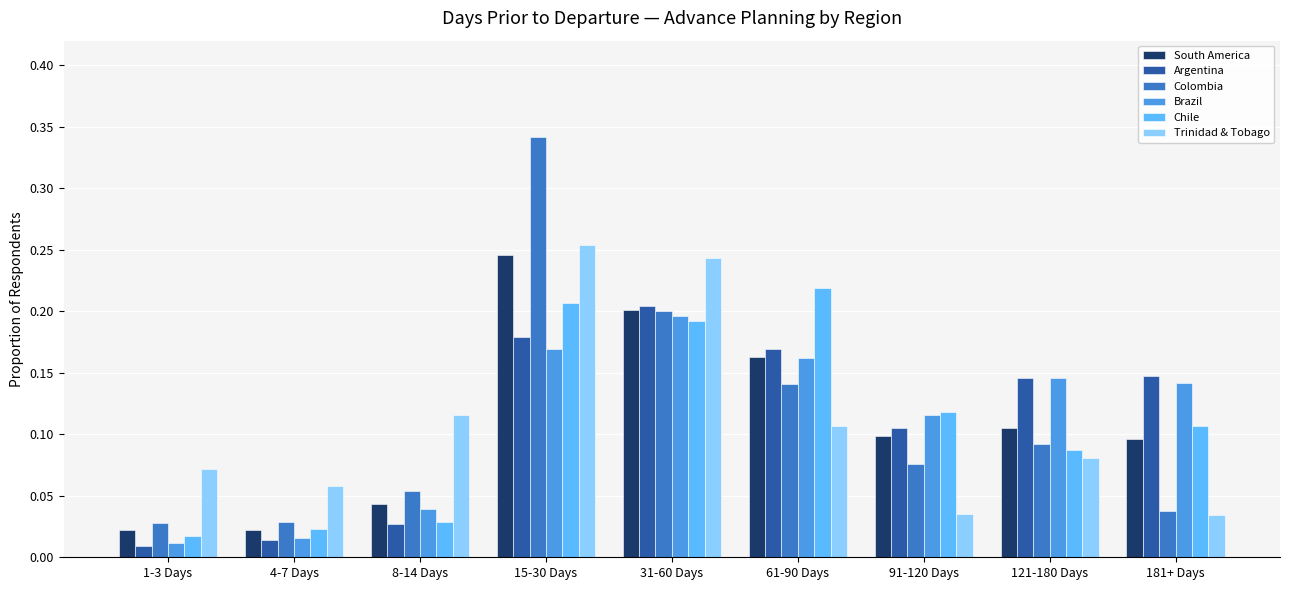

Between 4-7 Days and 8-14 Days, which series saw the biggest shift?

Trinidad & Tobago